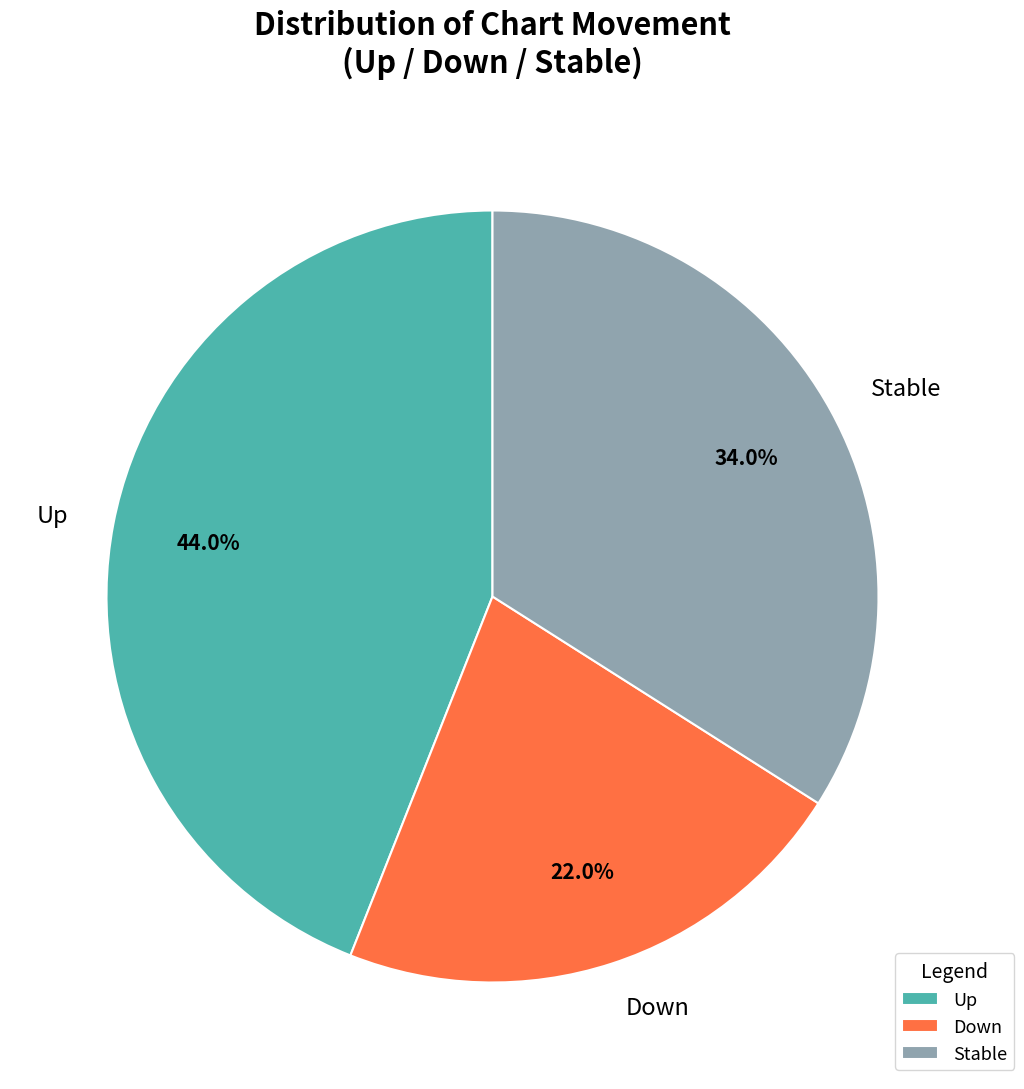

Rank the categories by value from lowest to highest.

Down, Stable, Up